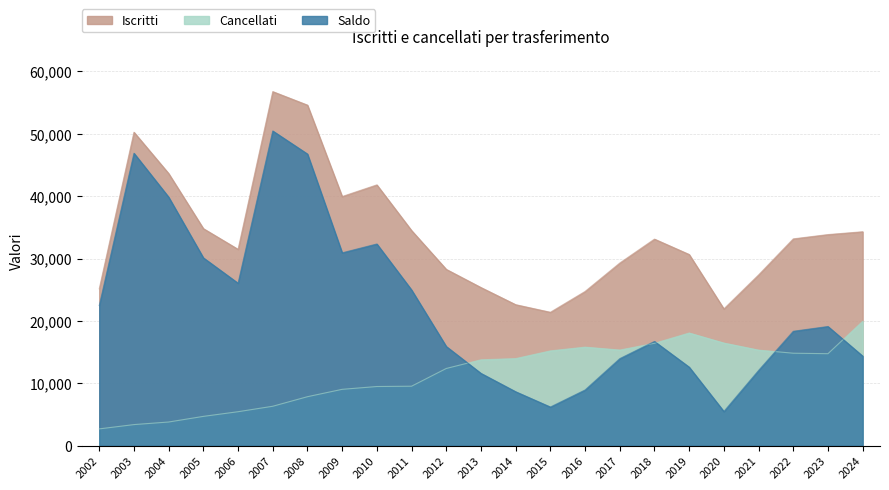

Rank the series by their maximum value, from highest to lowest.

Iscritti, Saldo, Cancellati